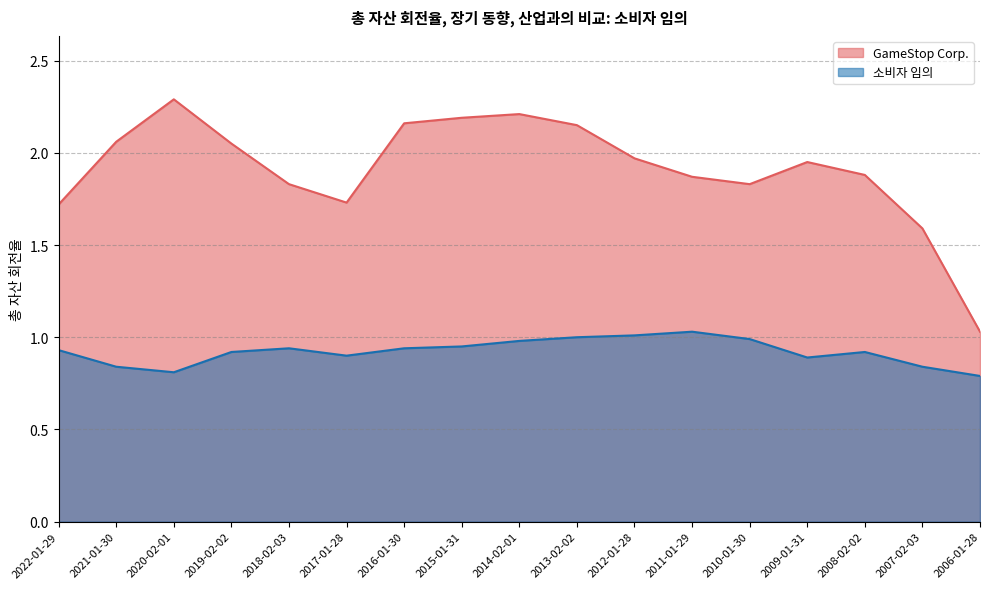

True or false: 소비자 임의 and GameStop Corp. intersect in this chart.

False